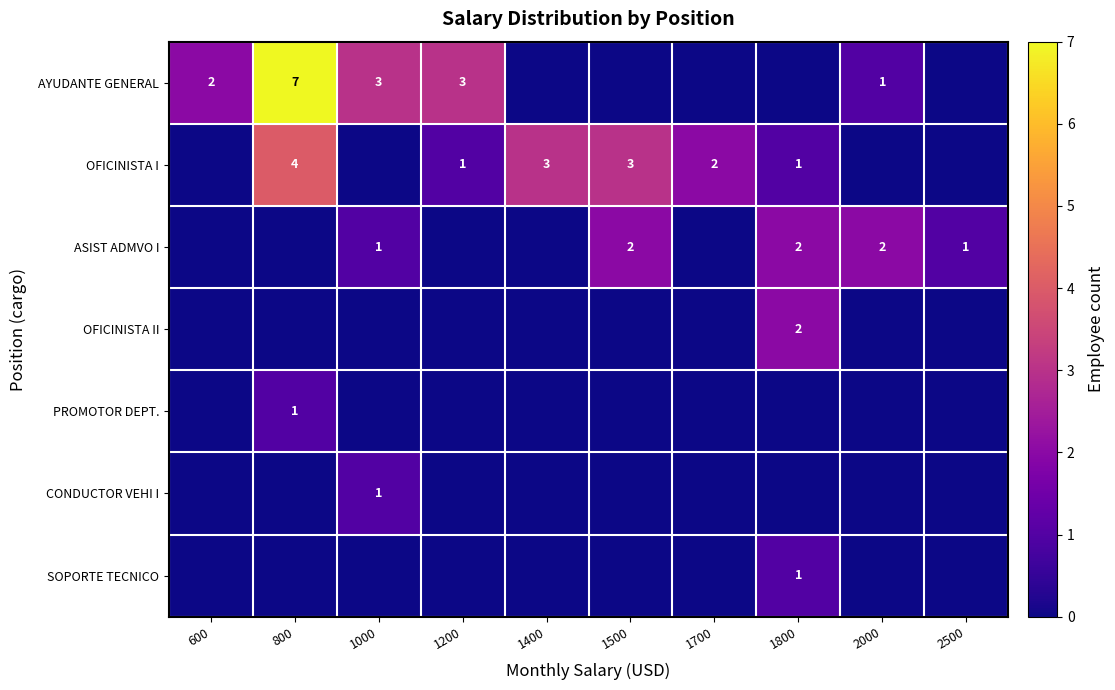

How many SOPORTE TECNICO values are between 0 and 1?

10